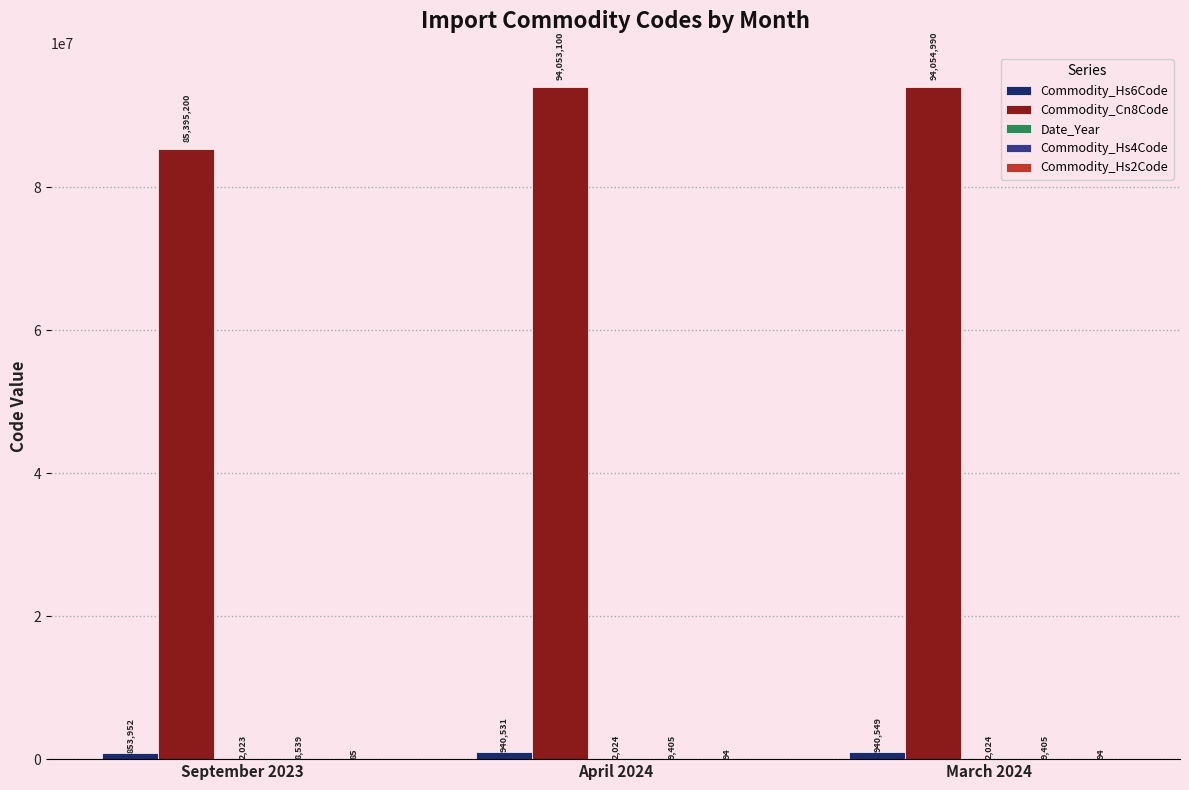

At which label is Commodity_Cn8Code closest to 89725095?

April 2024